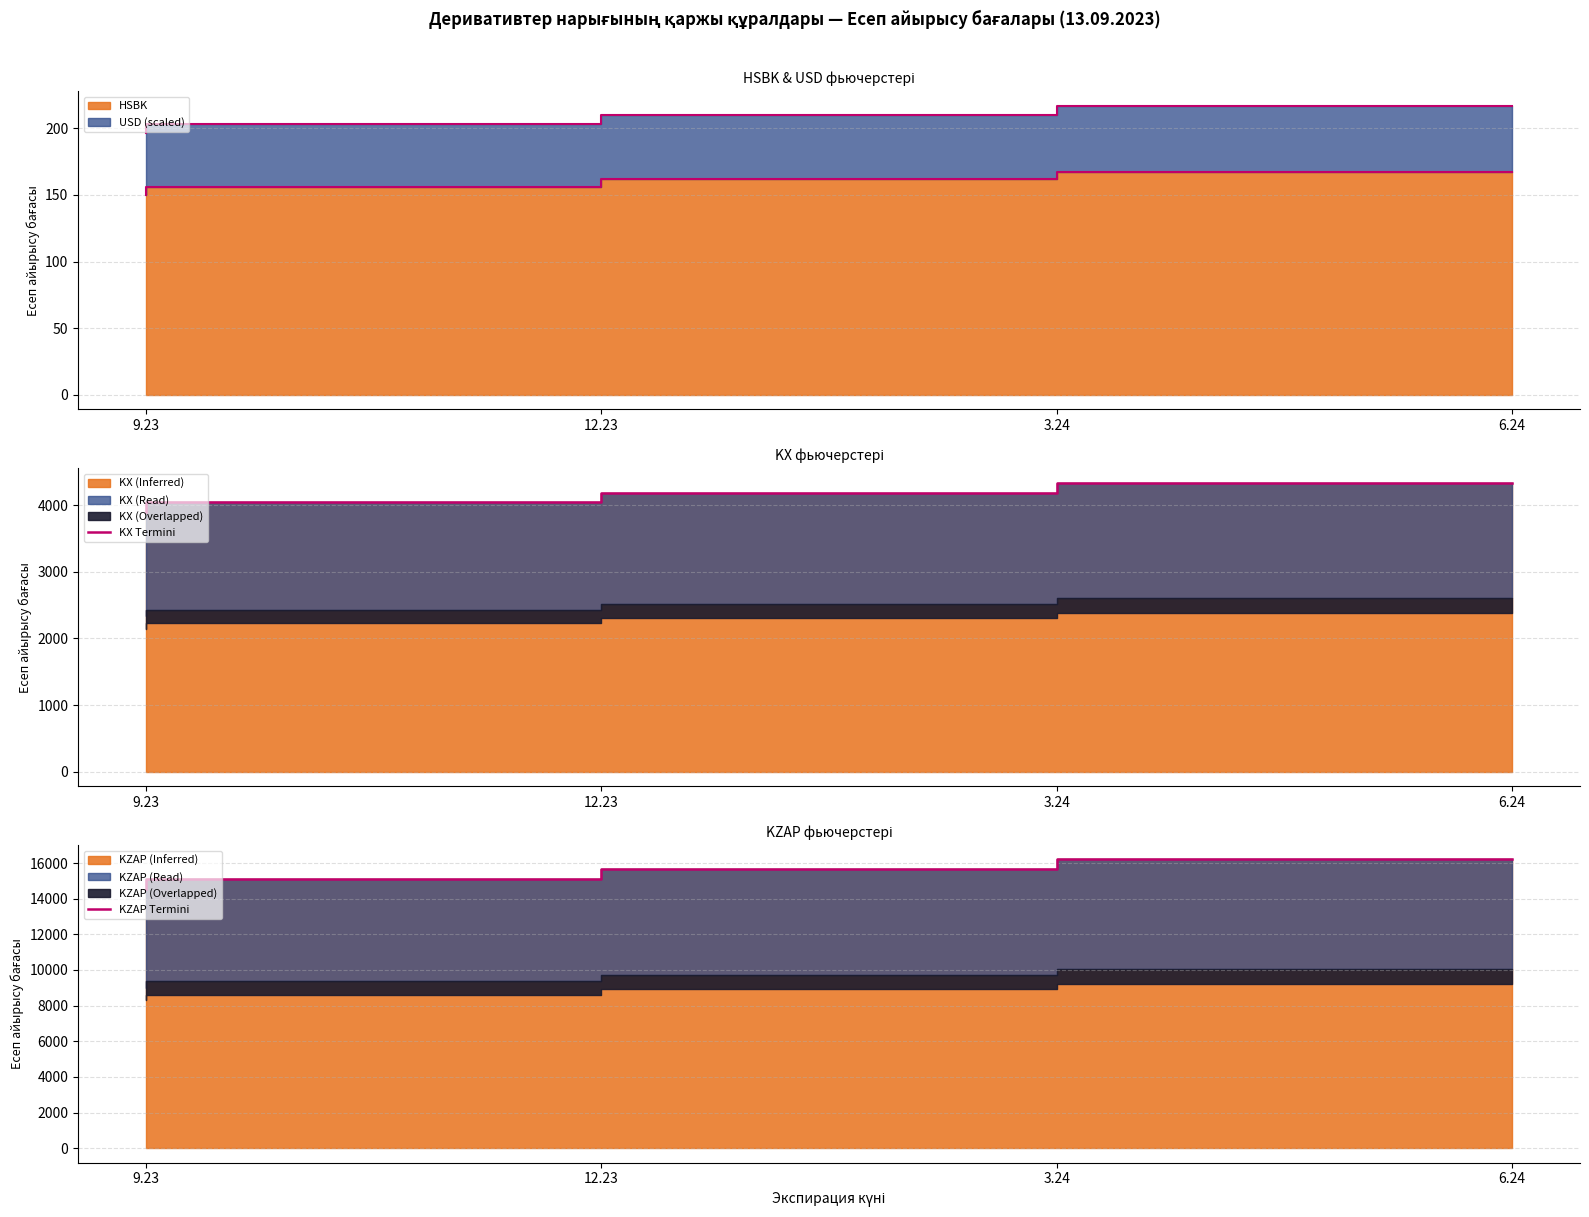

Does the chart display data point markers on the line(s)?

No